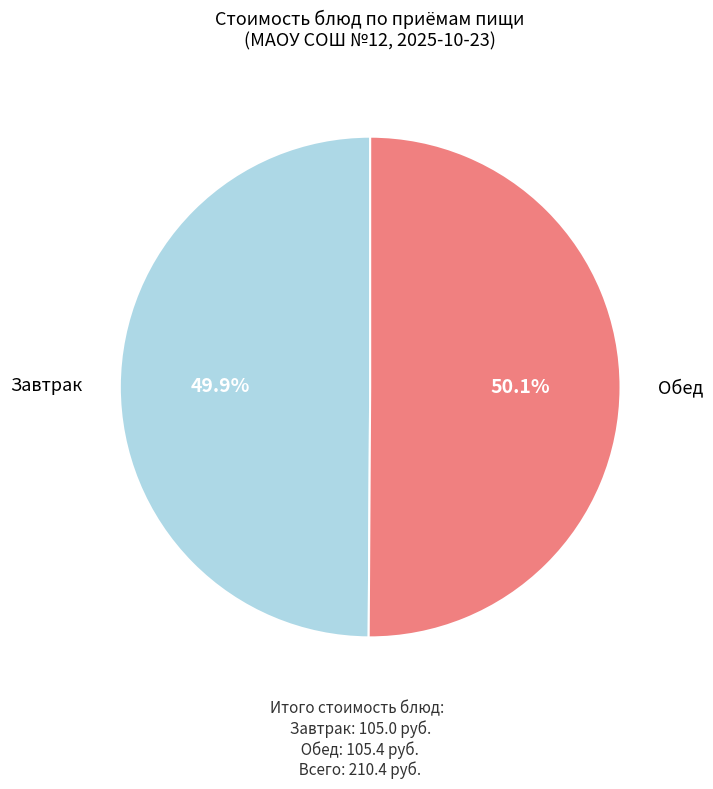

Does any single category account for the majority?

Yes